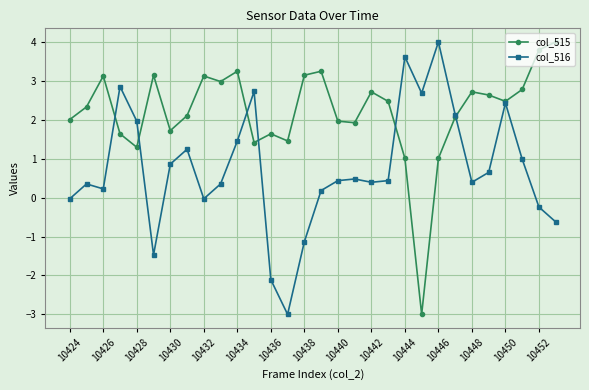

True or false: col_516 and col_515 cross at least once.

True